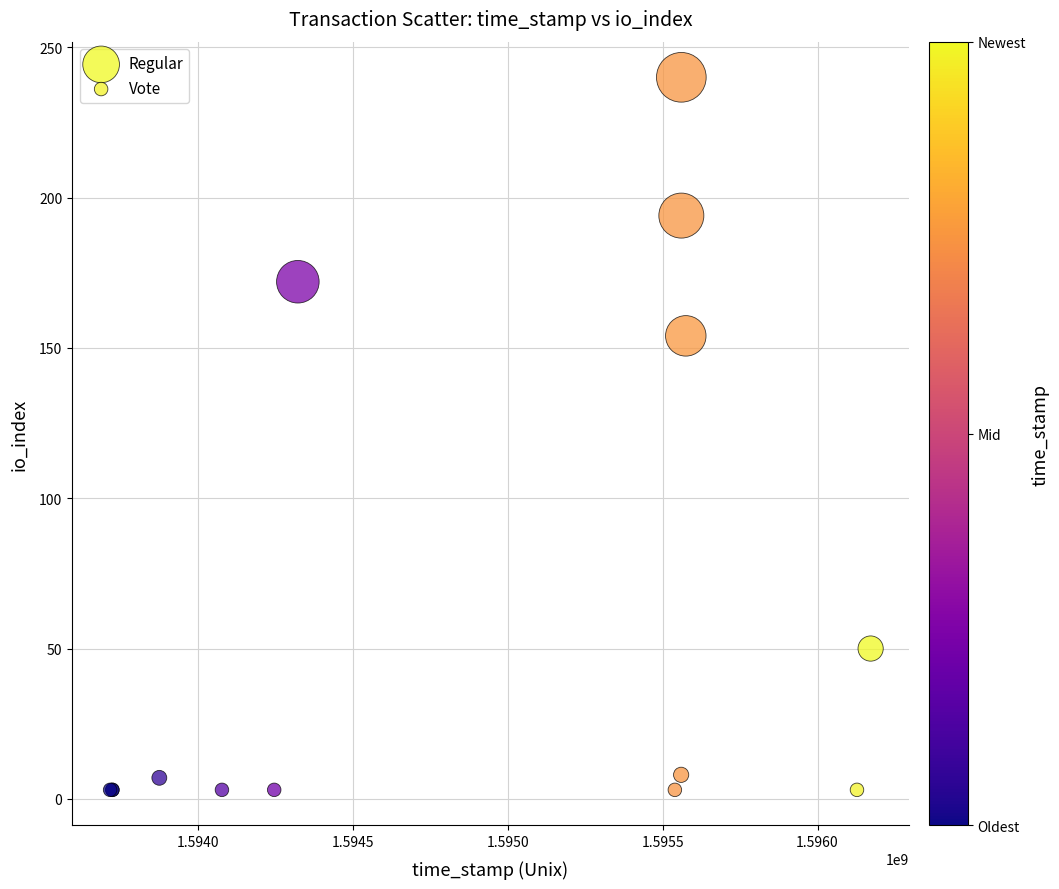

Which series contains the highest Y value?

Regular